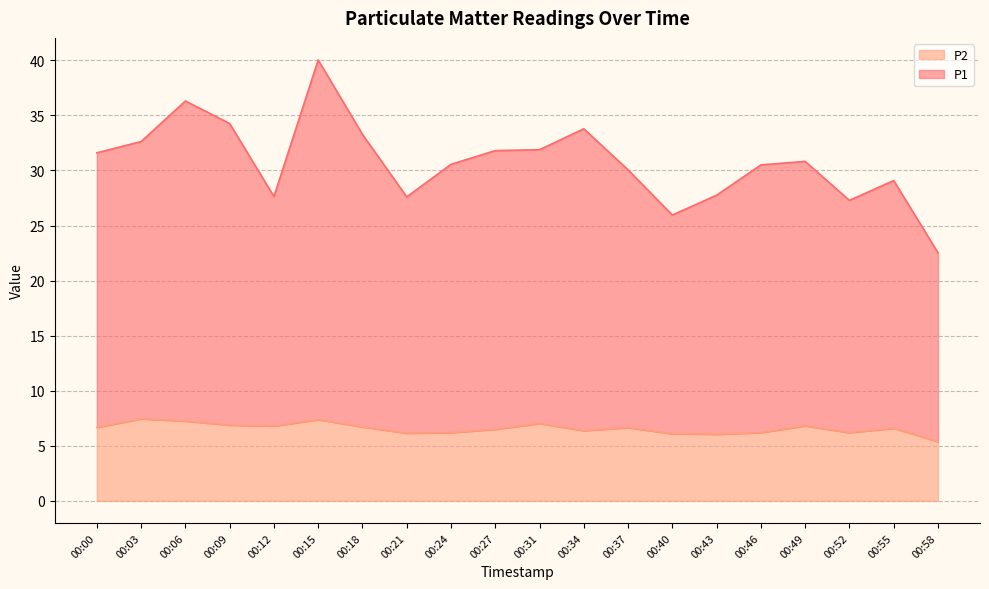

The value of P1 at 00:37 is 10.6. True or false?

False